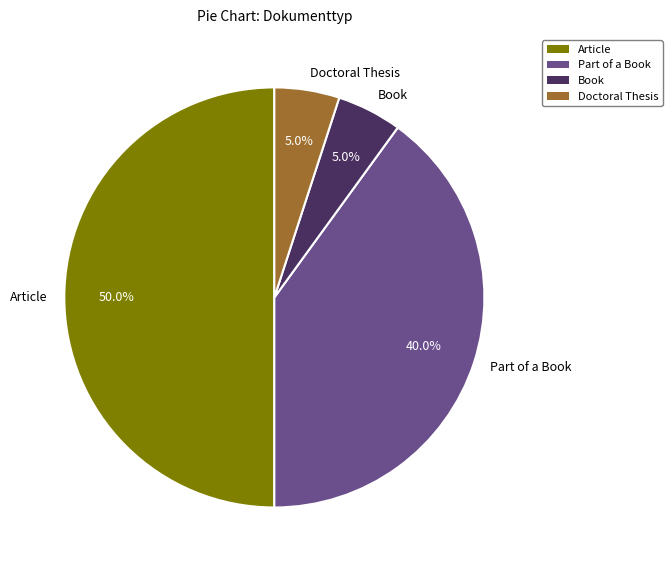

How many segments does this pie chart have?

4